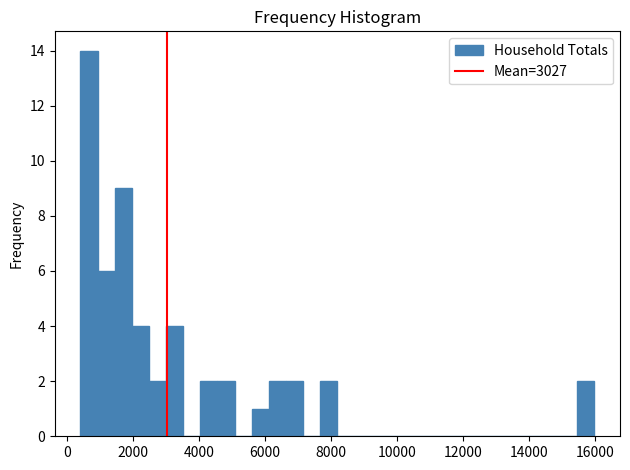

Around what value on the x-axis is the tallest bar? Give the approximate position of its centre, as read against the axis.

600